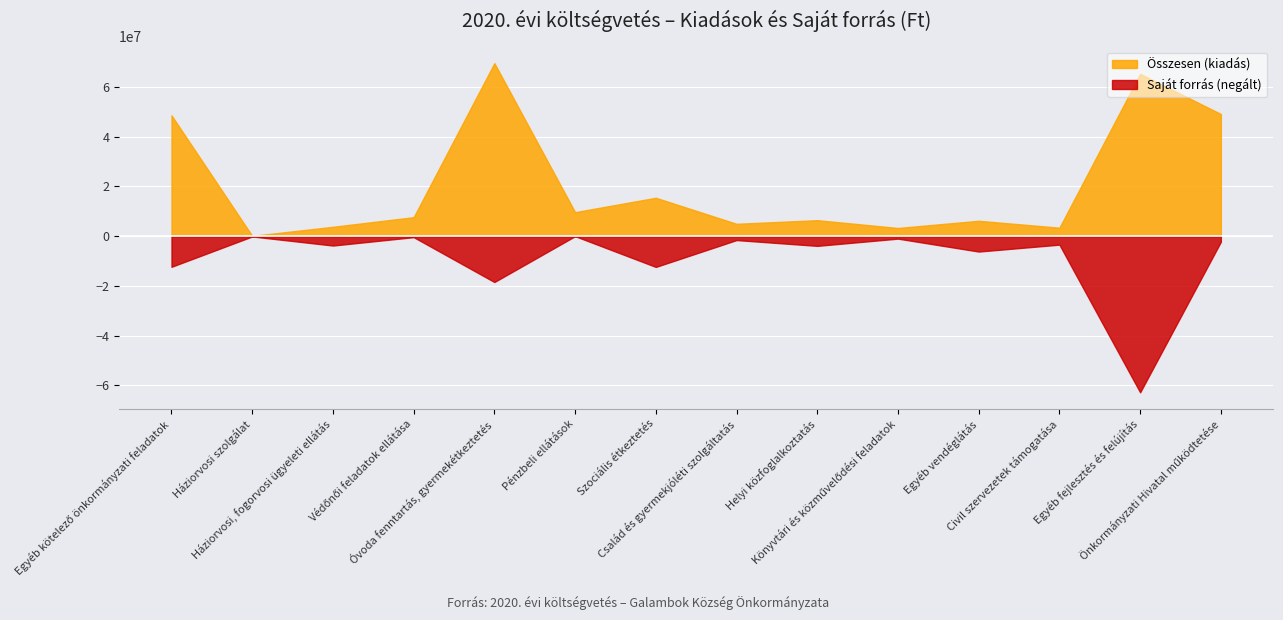

How many positive values does the Saját forrás series have?

13